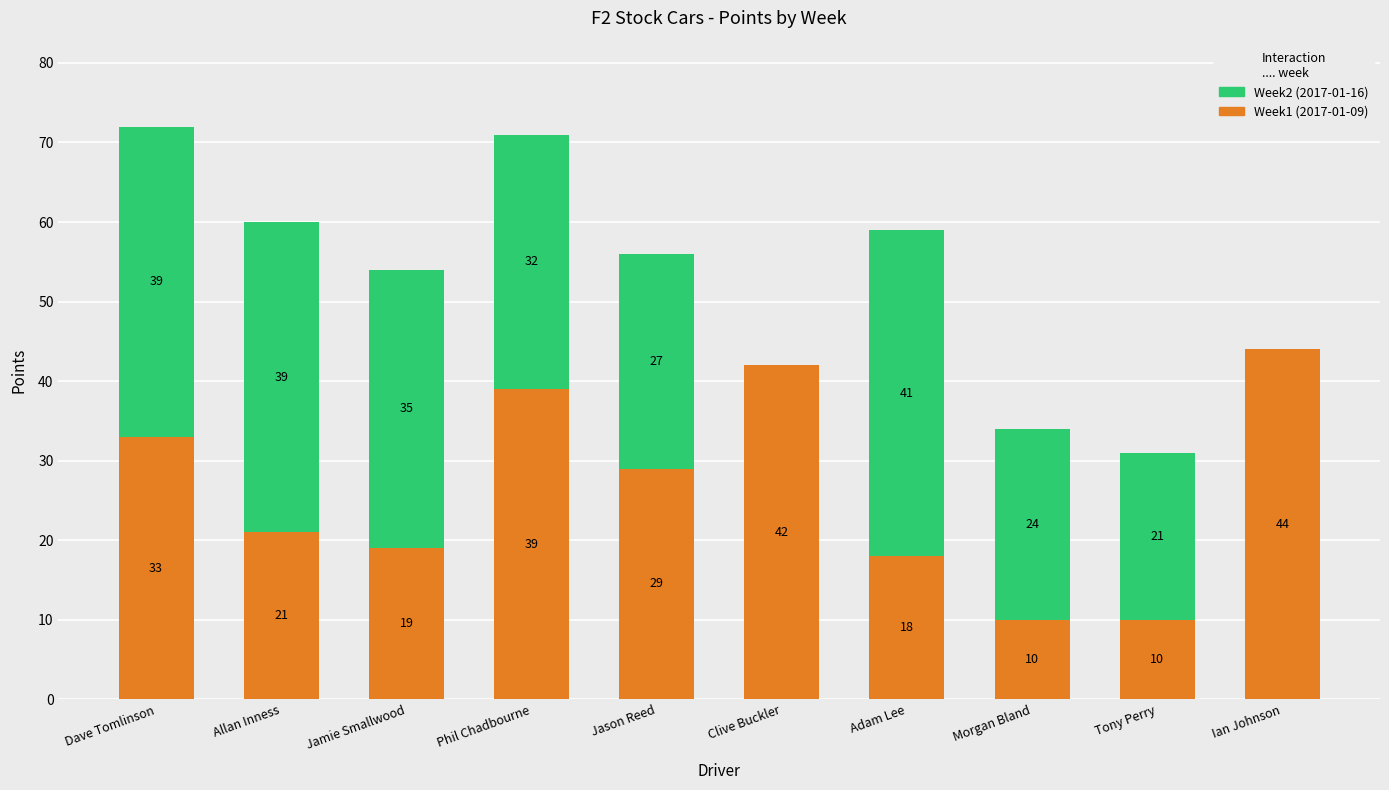

At which category is the sum across all series the highest?

Dave Tomlinson